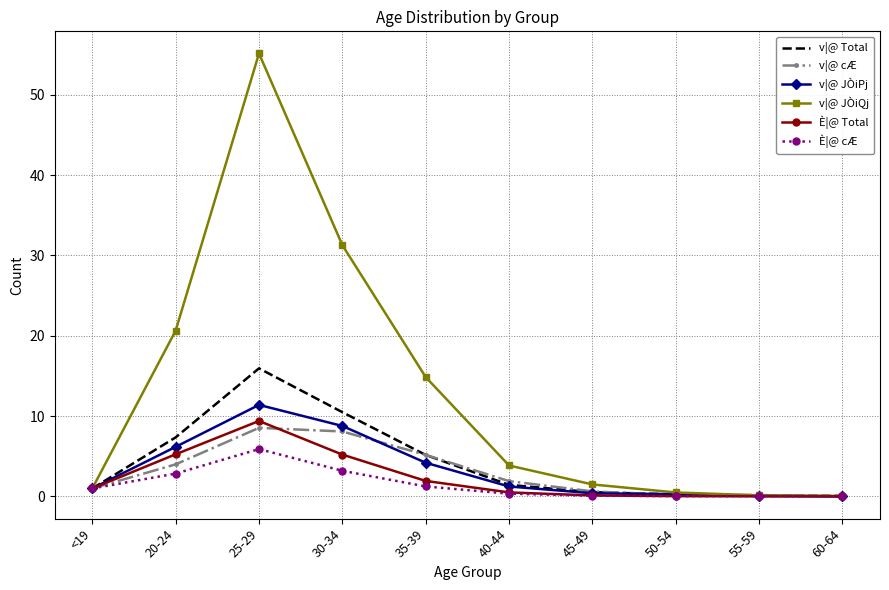

The value of v|@ JÒiPj at 25-29 is 20.3. True or false?

False